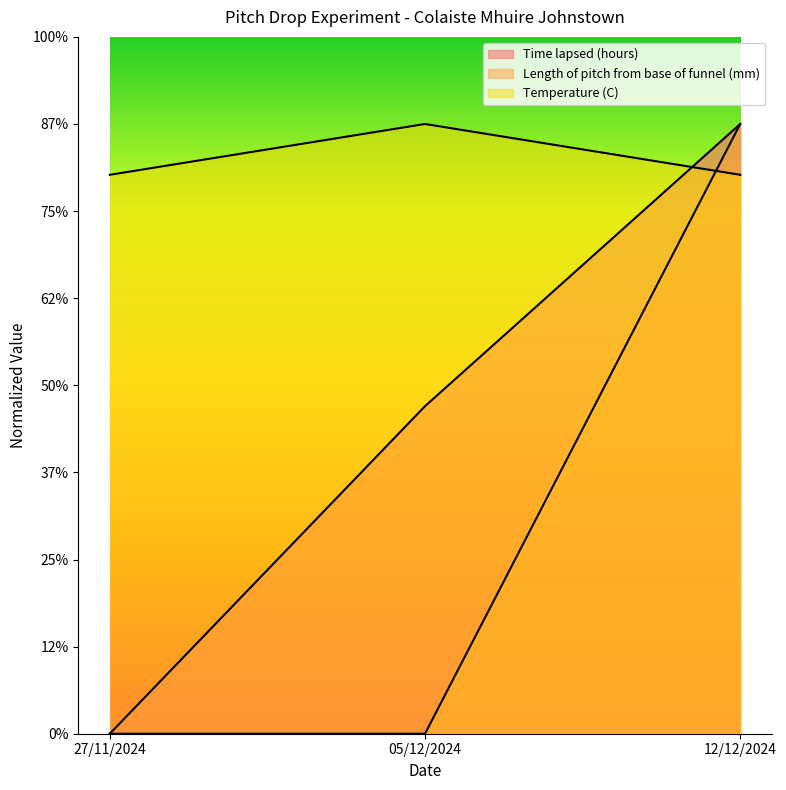

List the labels in order of Length of pitch from base of funnel (mm) value, smallest first.

27/11/2024, 05/12/2024, 12/12/2024